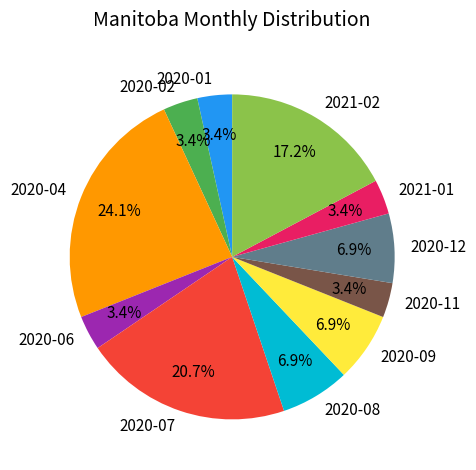

What percentage is the 2021-02 slice, to the nearest percent?

17%